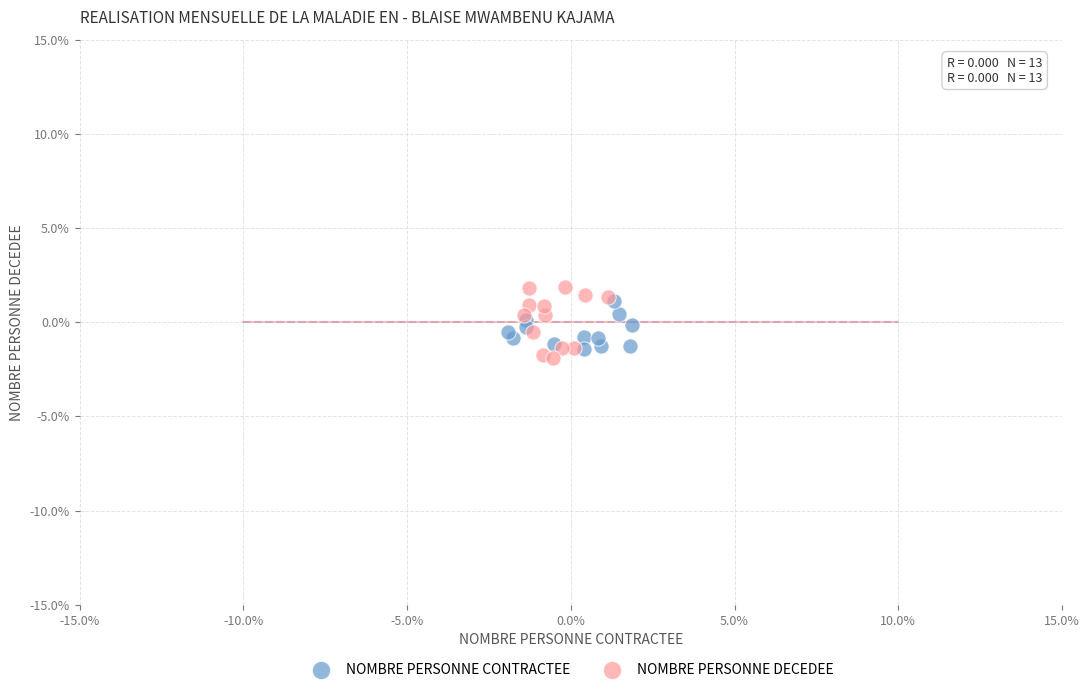

What are all the series names shown in the legend?

NOMBRE PERSONNE CONTRACTEE, NOMBRE PERSONNE DECEDEE